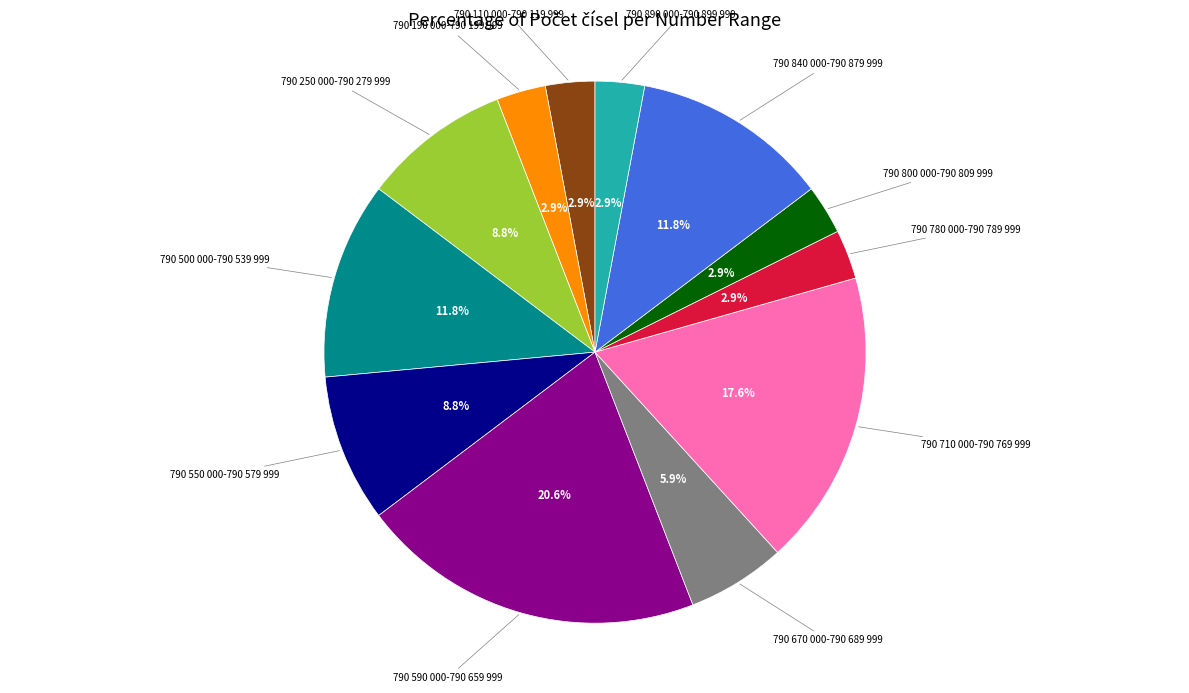

To the nearest percent, what is the difference between the largest and smallest slice percentages?

18%